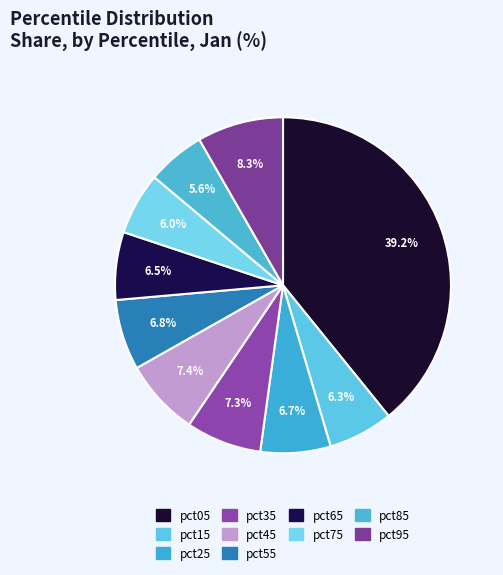

To the nearest percent, what is the difference between the largest and smallest slice percentages?

34%